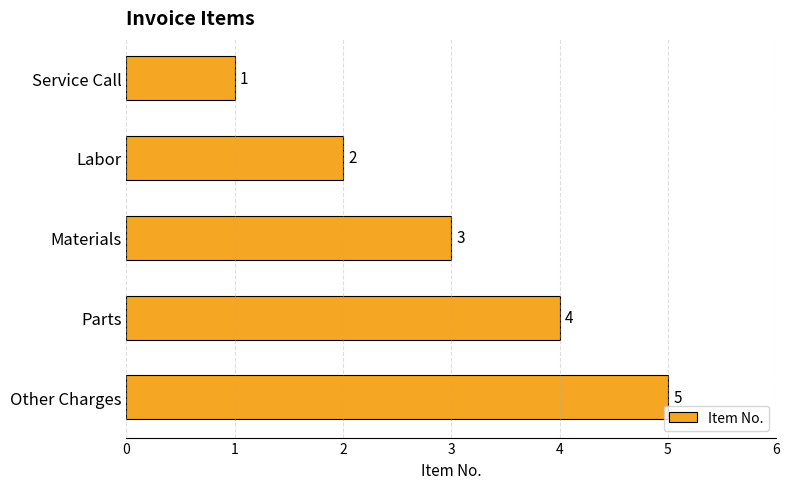

List the labels in order of value, smallest first.

Service Call, Labor, Materials, Parts, Other Charges